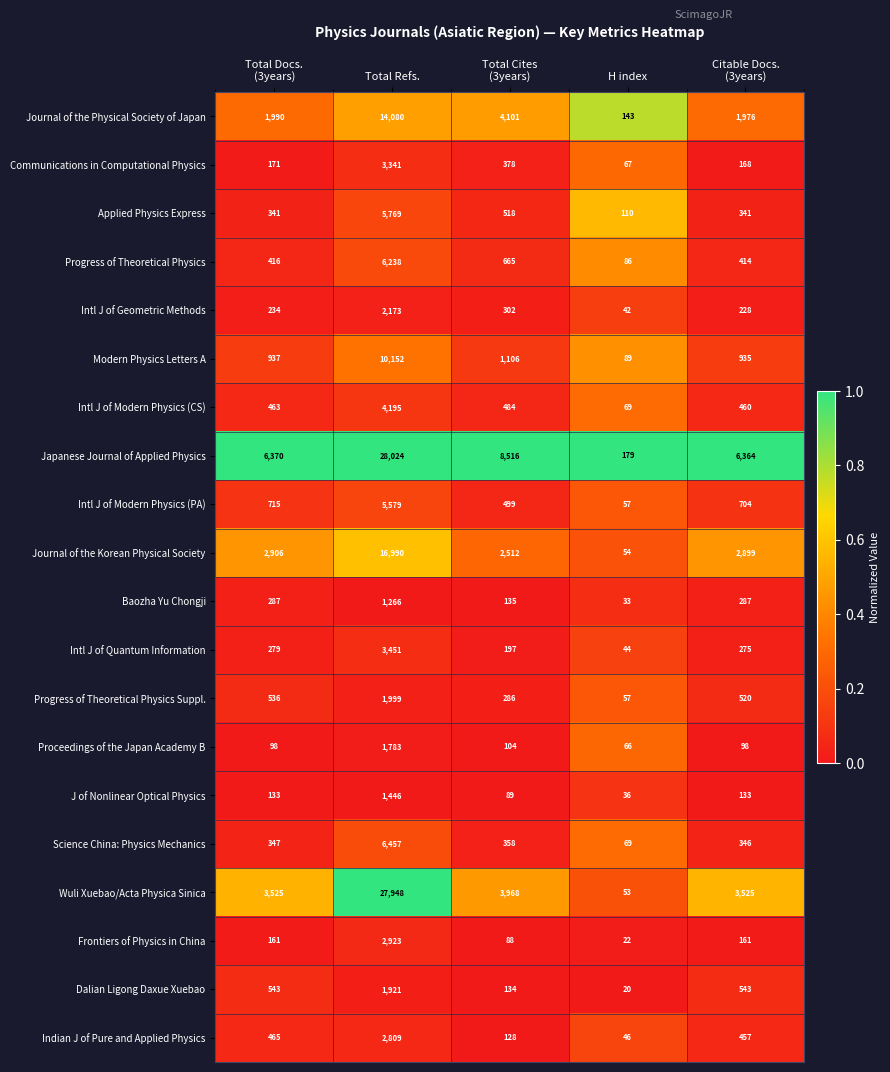

What is the average value of the Journal of the Physical Society of Japan series?

4458